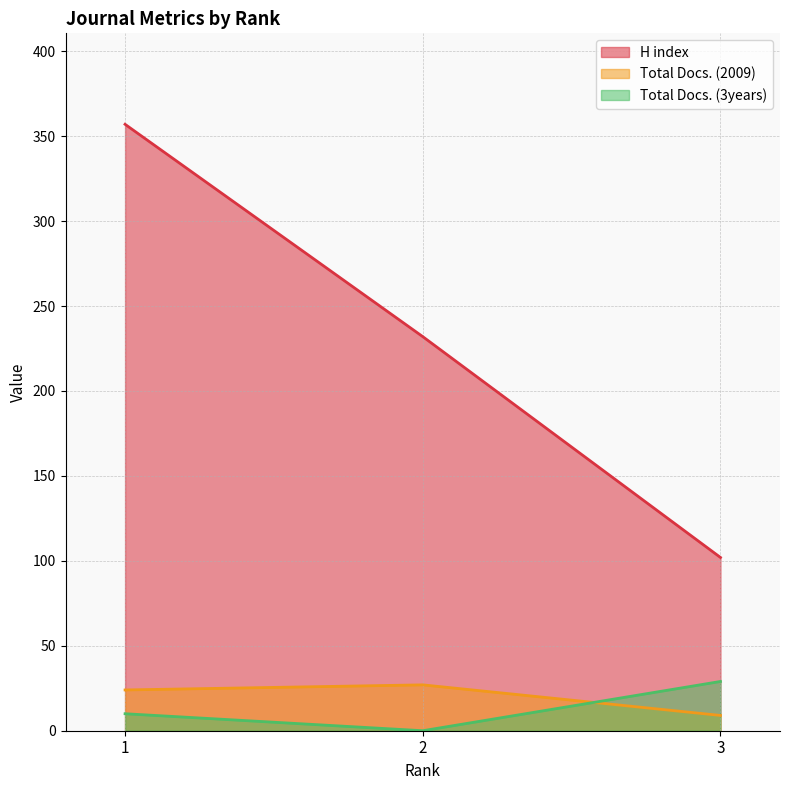

Which has a higher value, 3 or 2?

2